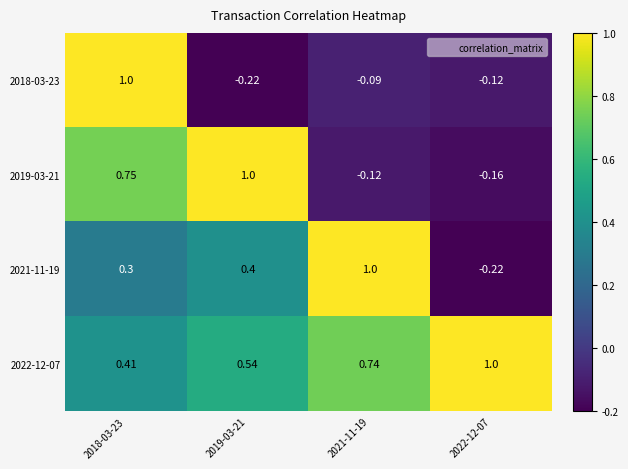

Is the value of 2018-03-23 at 2022-12-07 greater than the value of 2021-11-19 at 2021-11-19?

No